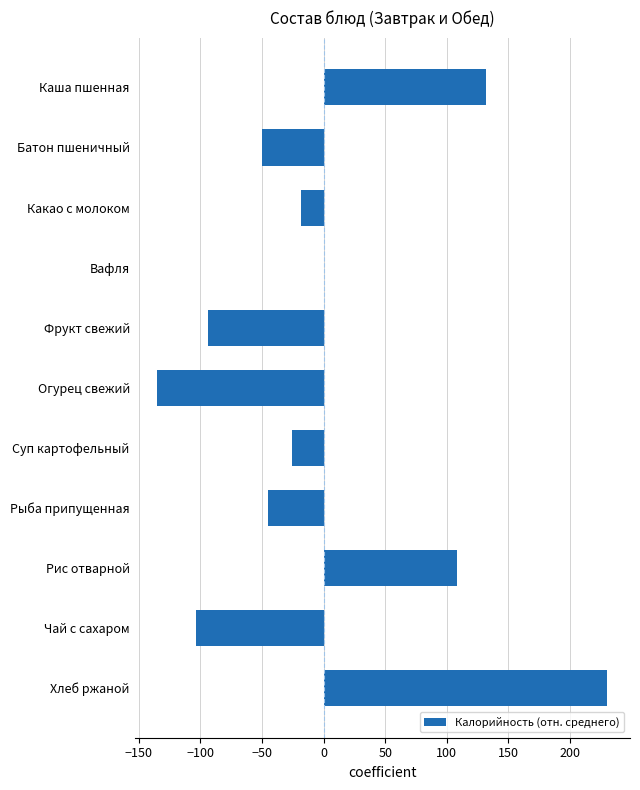

What is the maximum value shown in the chart?

230.4